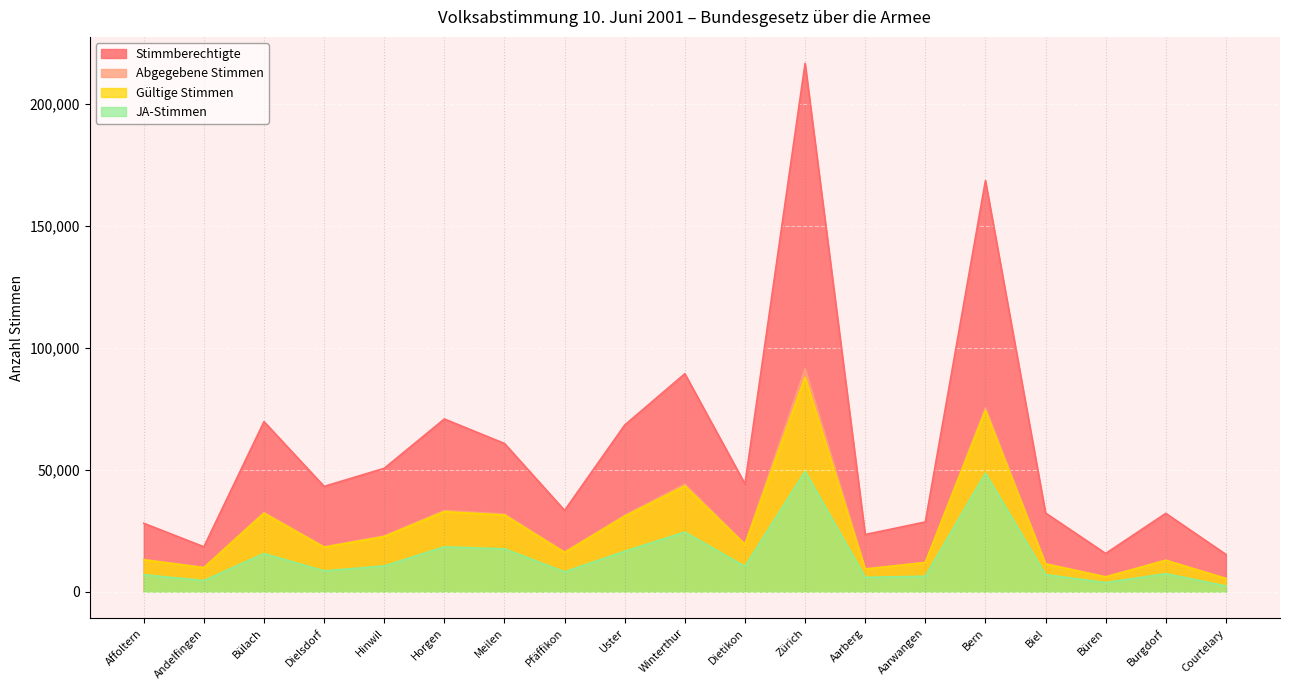

True or false: Abgegebene Stimmen and Gültige Stimmen intersect in this chart.

False